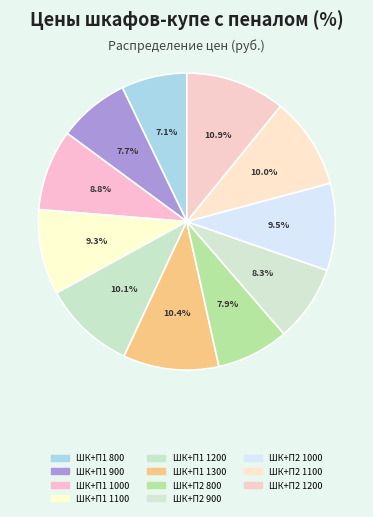

Count the number of slices in the pie.

11